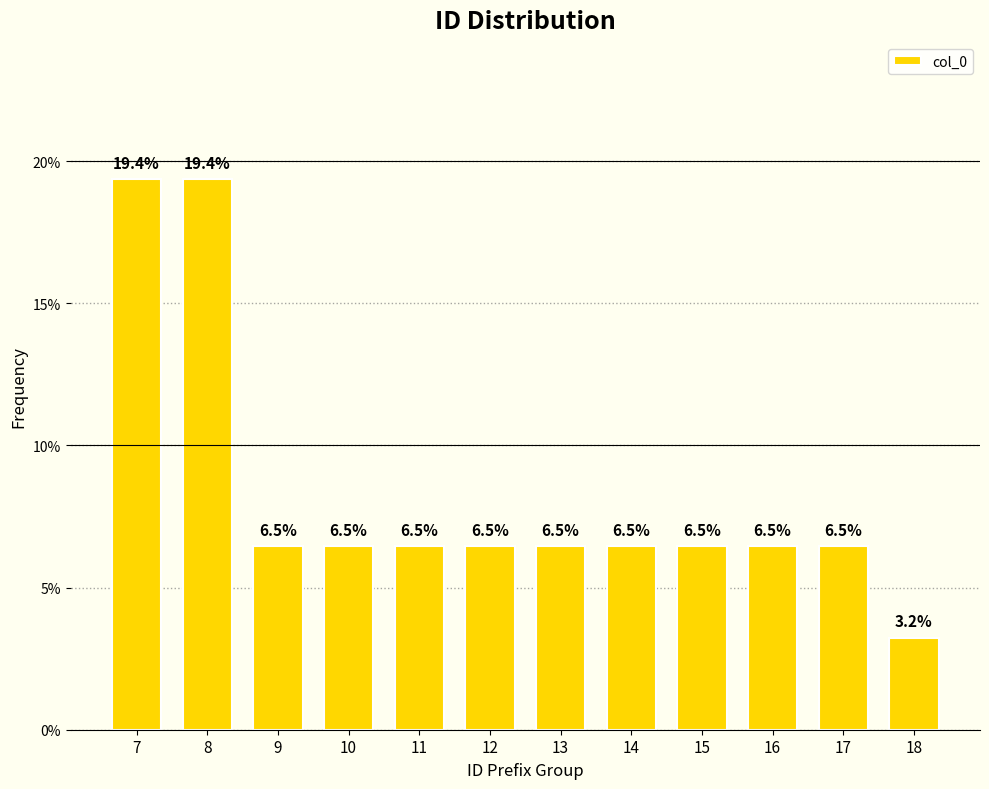

Reading right to left, what are all the values shown in this chart?

3.2	6.5	6.5	6.5	6.5	6.5	6.5	6.5	6.5	6.5	19.4	19.4